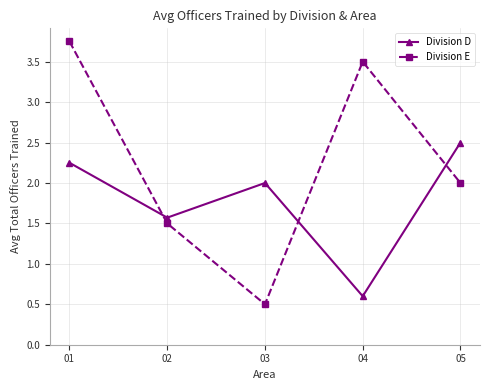

What is the difference between the maximum and minimum values in the Division D series?

1.9